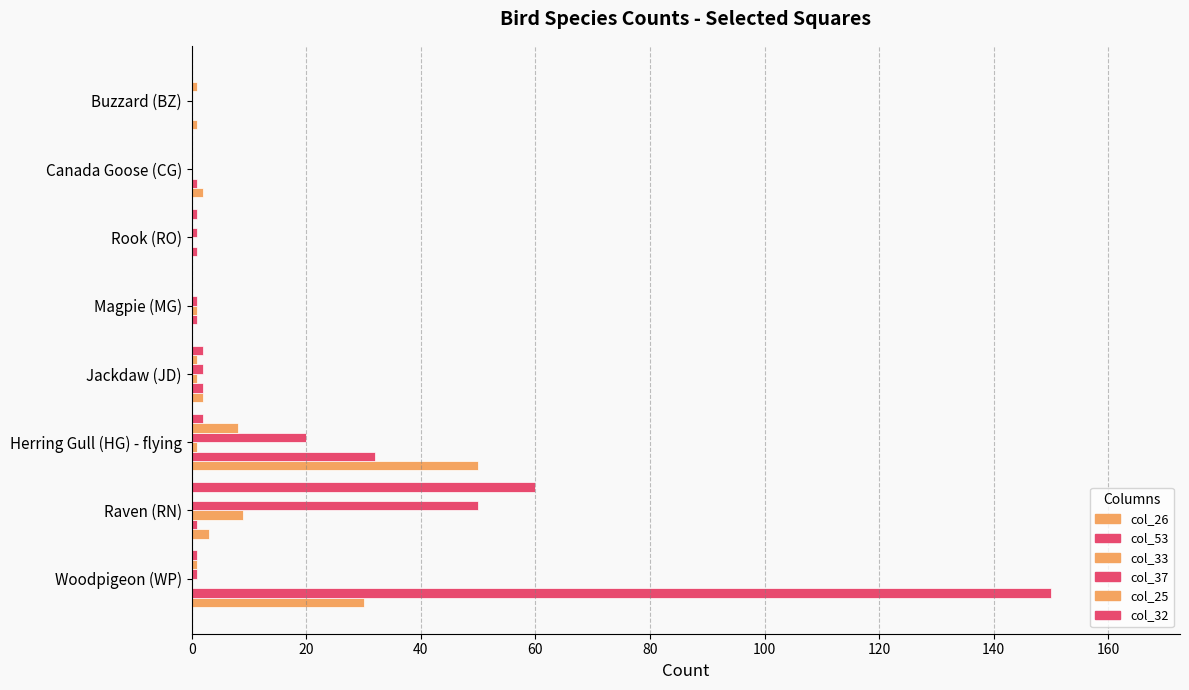

At how many categories does at least one series exceed 56?

2